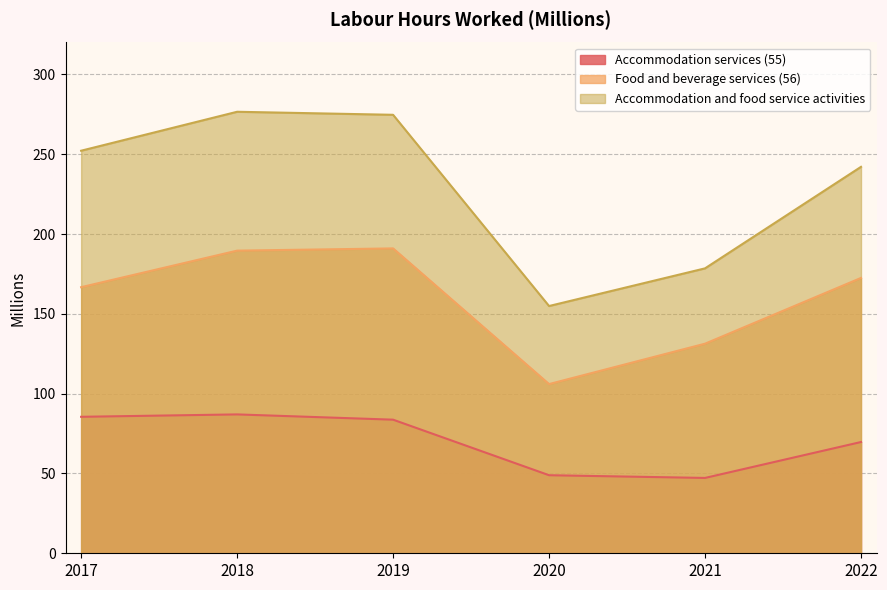

How many values in the Accommodation services (55) series are below 83?

3